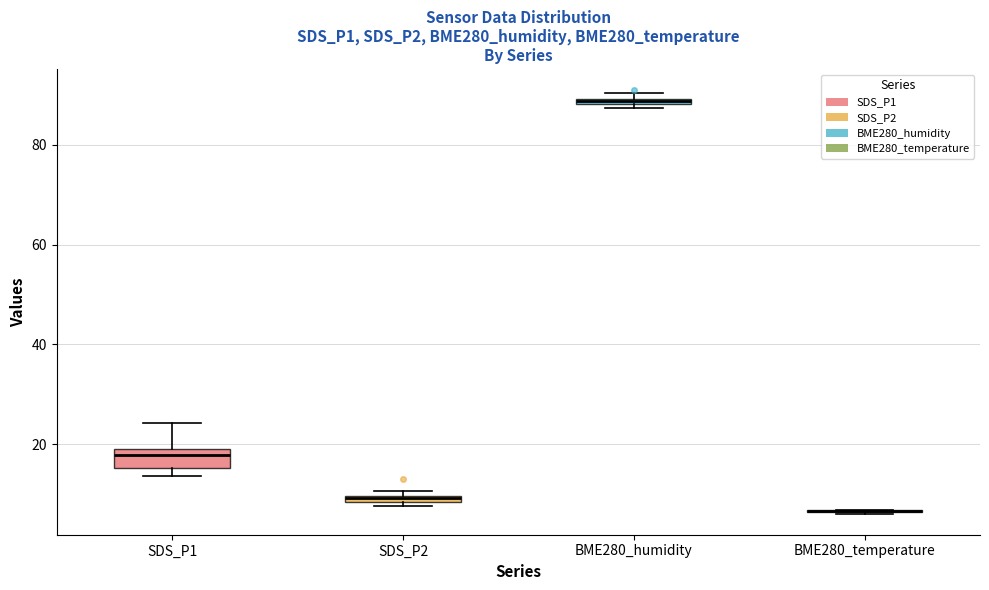

Comparing the boxes themselves (not the whiskers), which one is the tallest?

SDS_P1